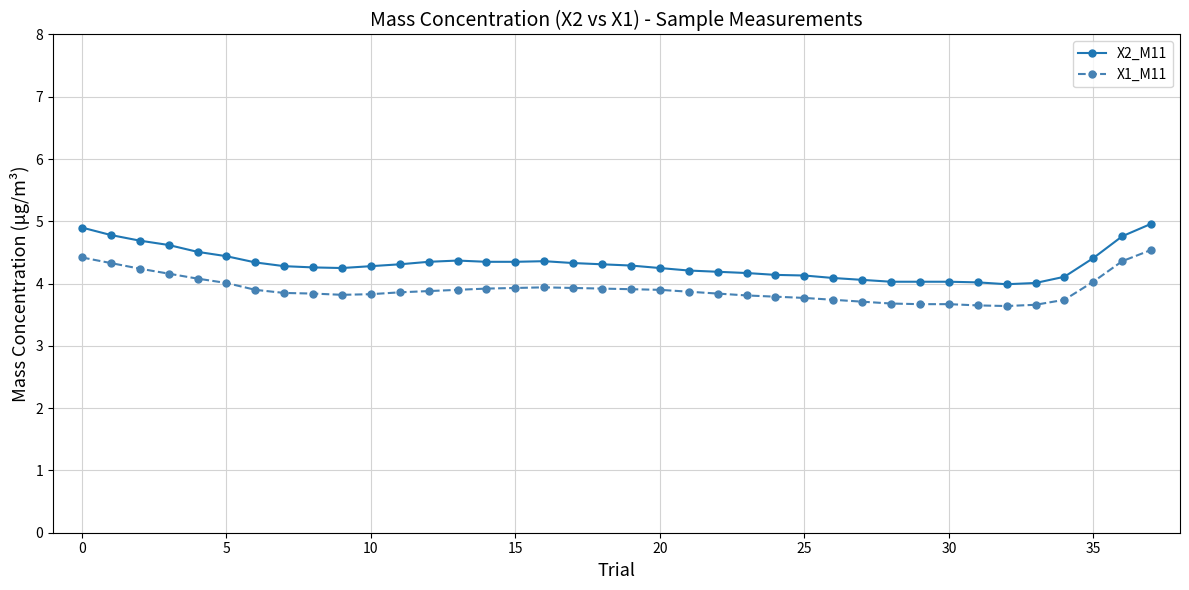

What is the minimum value shown in the chart?

3.6